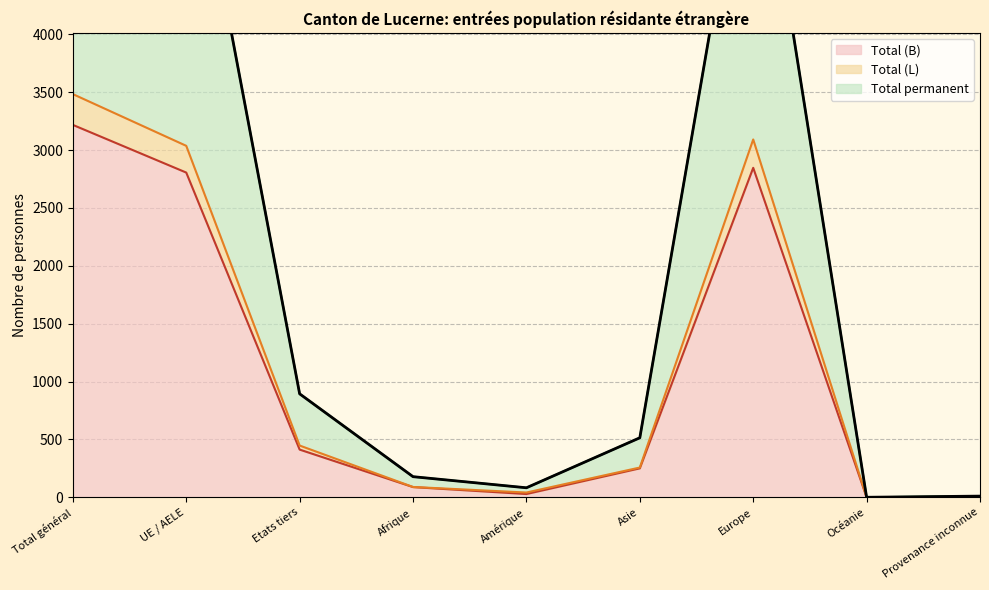

The Total (B) series shows 3218 at Total général. True or false?

True